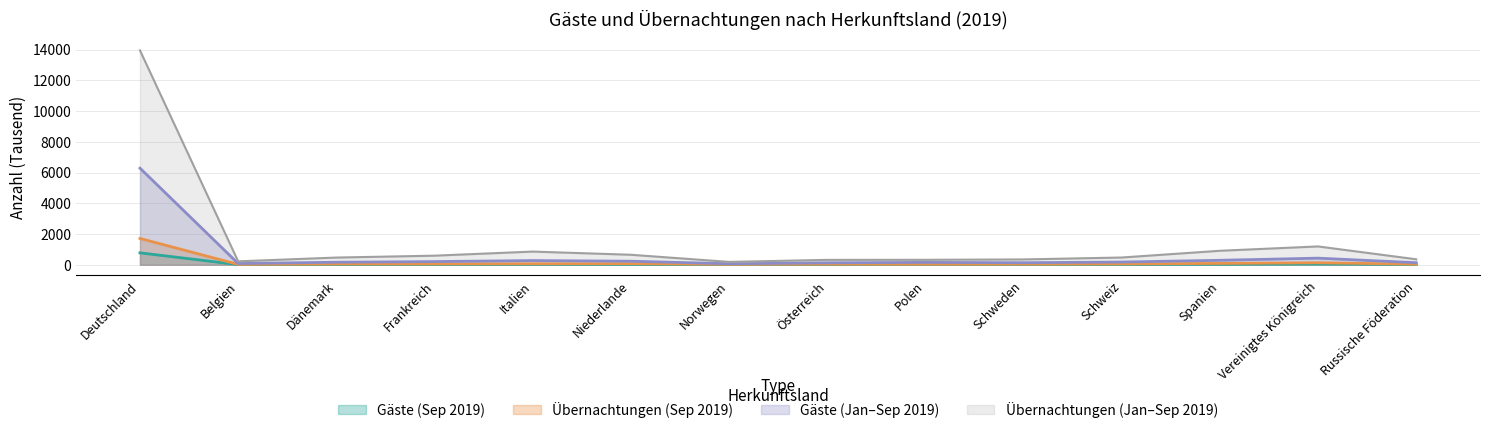

True or false: Gäste (Jan-Sep 2019) and Übernachtungen (Jan-Sep 2019) intersect in this chart.

False